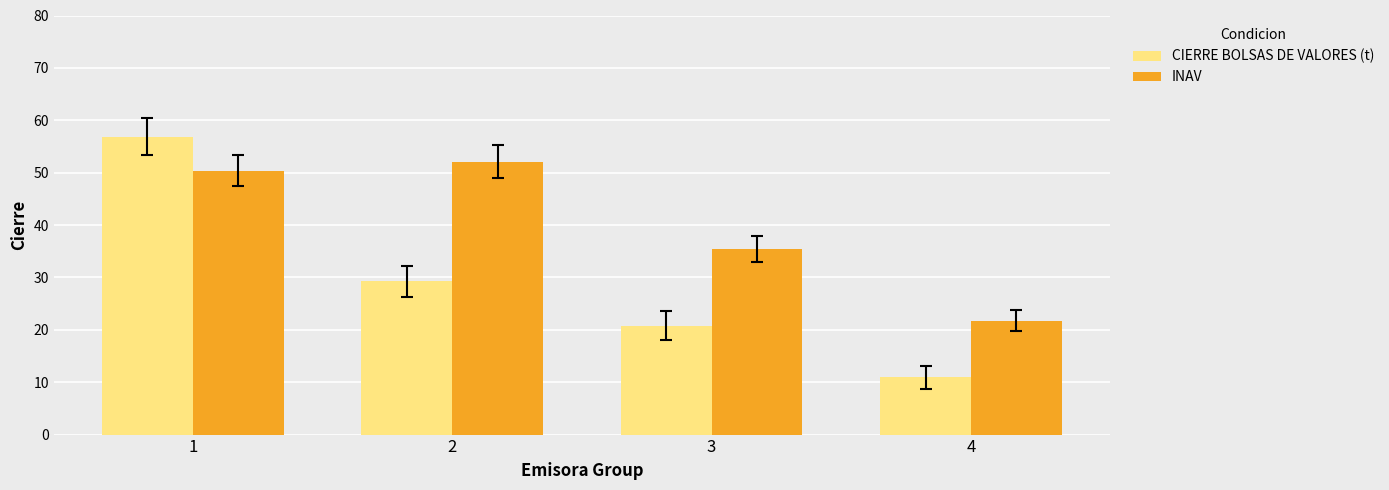

Rank the series at 1 from highest to lowest value.

CIERRE BOLSAS DE VALORES (t), INAV